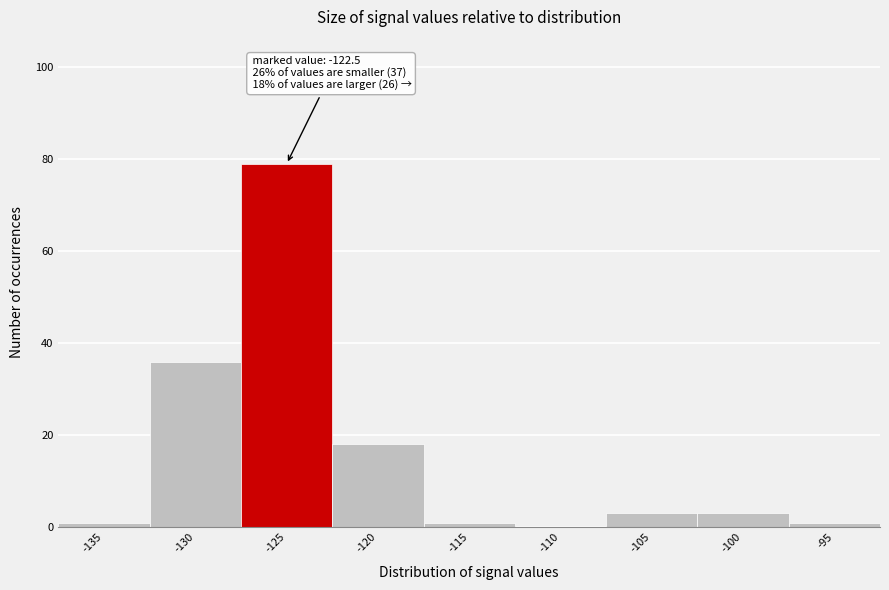

Reading left to right, list all the values displayed in this chart.

-135=1	-130=36	-125=79	-120=18	-115=1	-110=0	-105=3	-100=3	-95=1